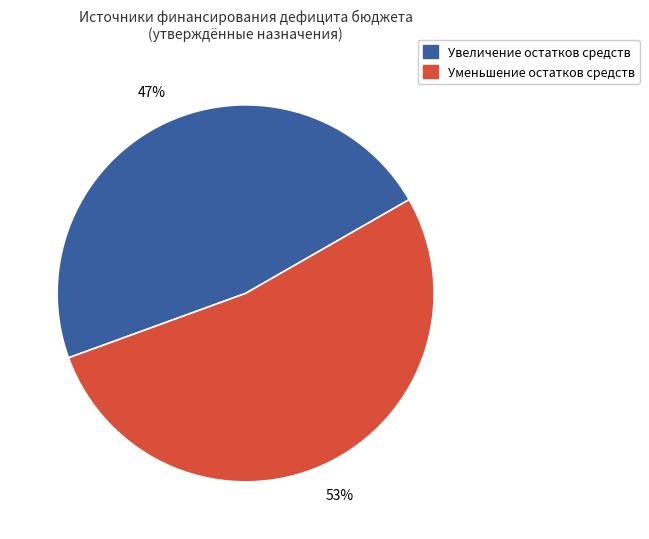

Is there a majority slice in this chart?

Yes